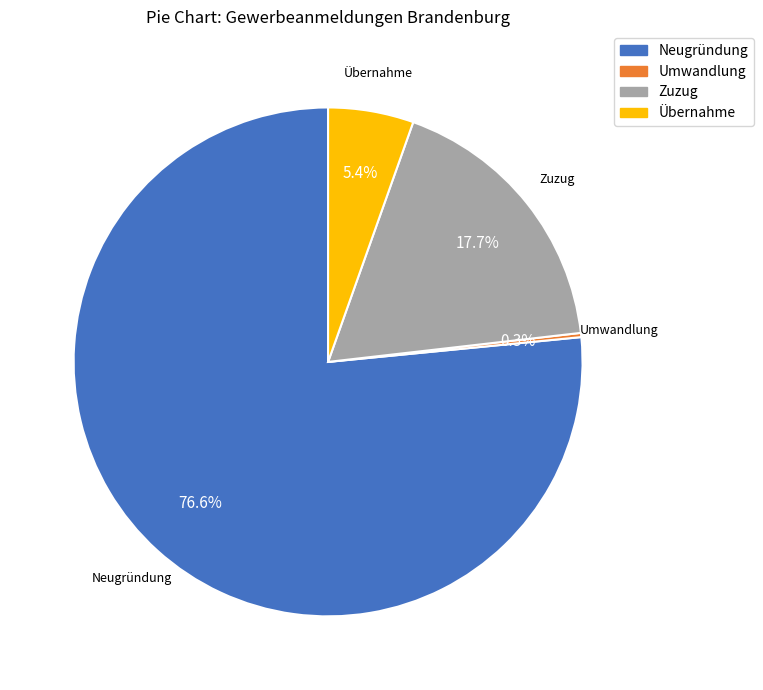

Is the sum of Übernahme and Zuzug greater than half?

No